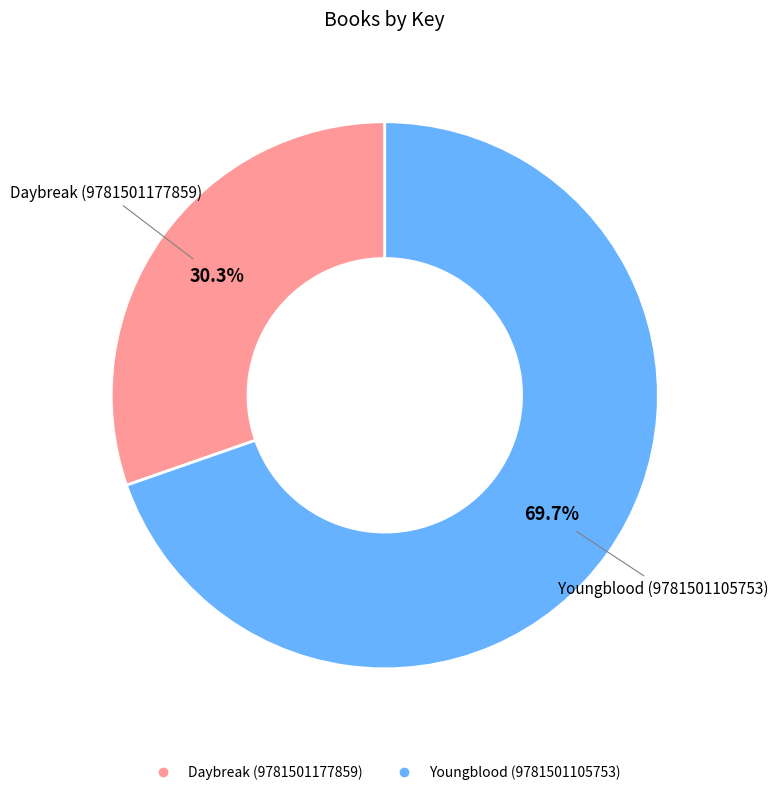

Which category has the biggest portion of the pie?

Youngblood (9781501105753)